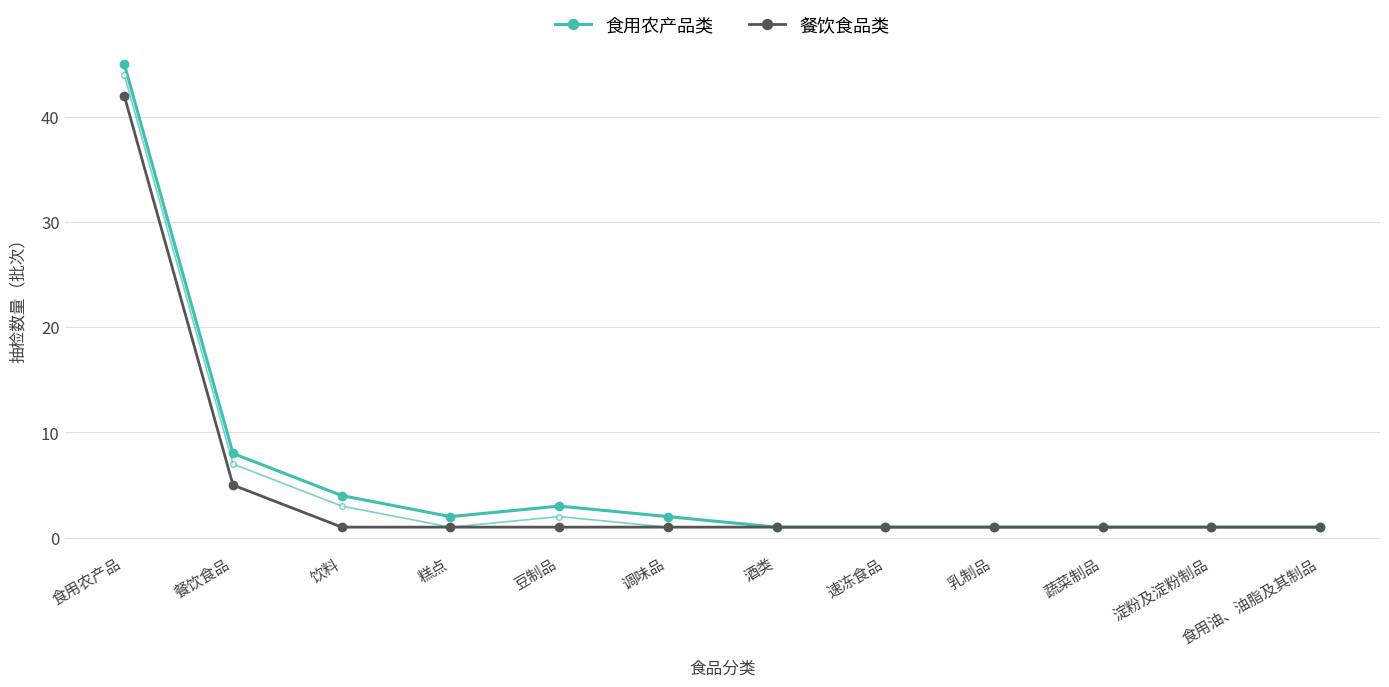

Between 餐饮食品 and 豆制品, which series saw the biggest shift?

食用农产品类